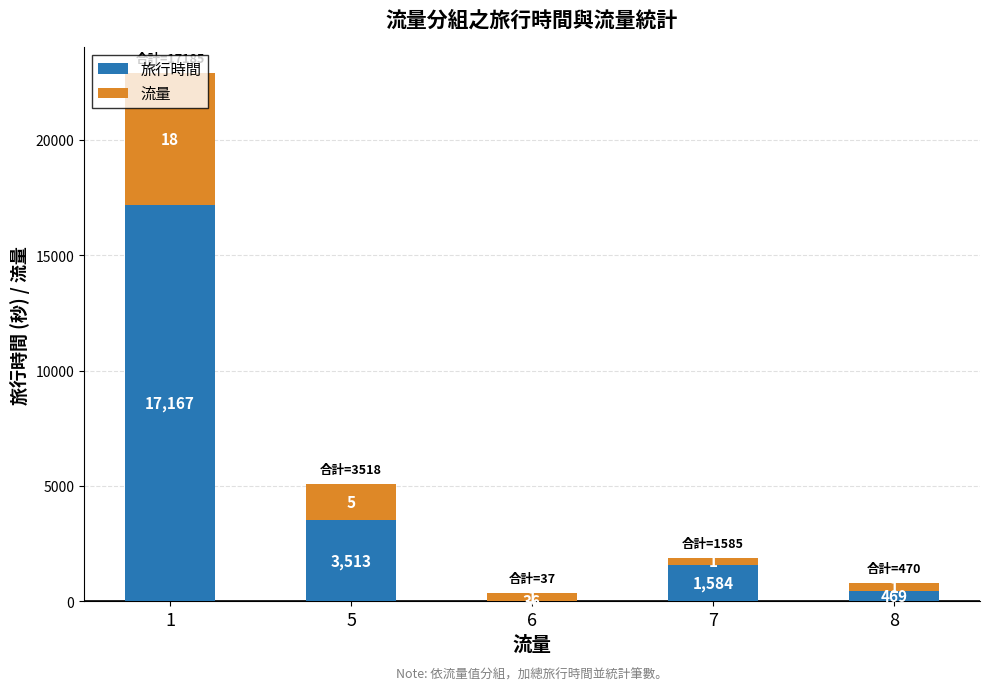

What is the maximum value for 旅行時間?

17167.0